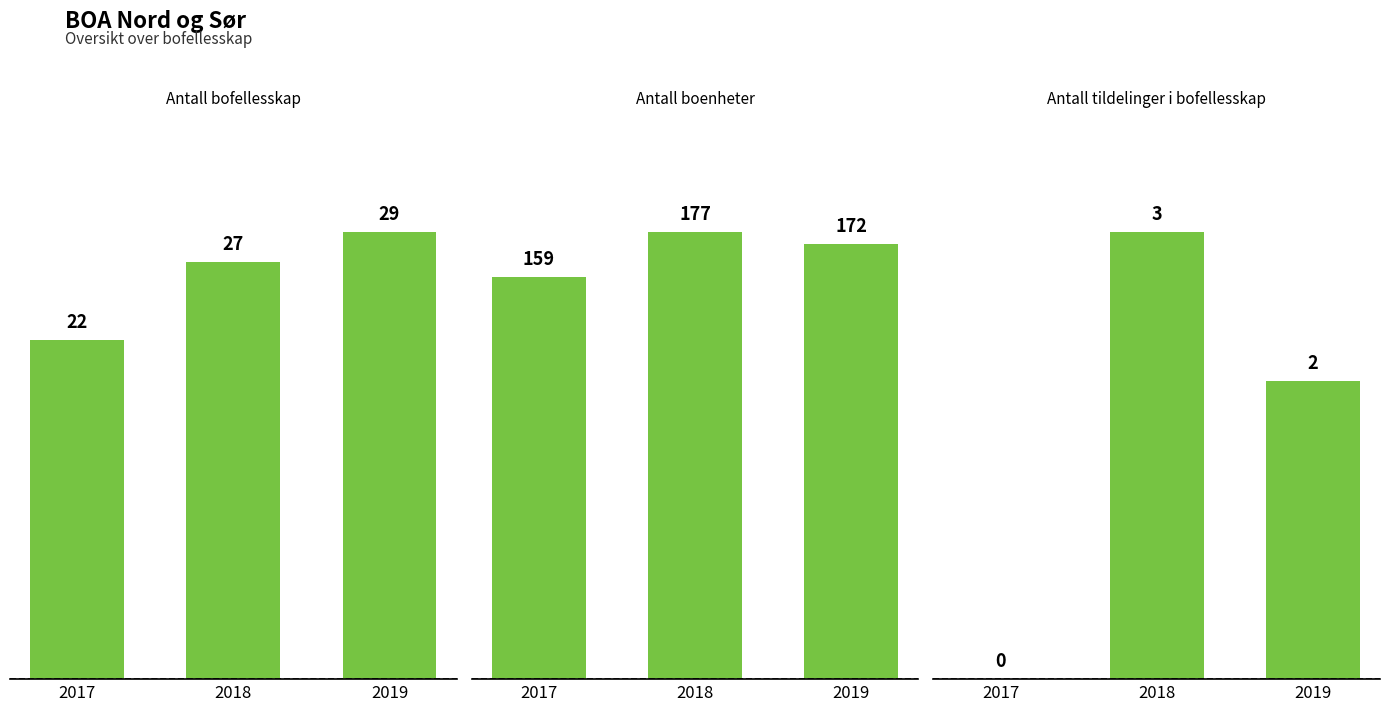

What is the difference between the Antall bofellesskap values at 2018 and 2019?

2